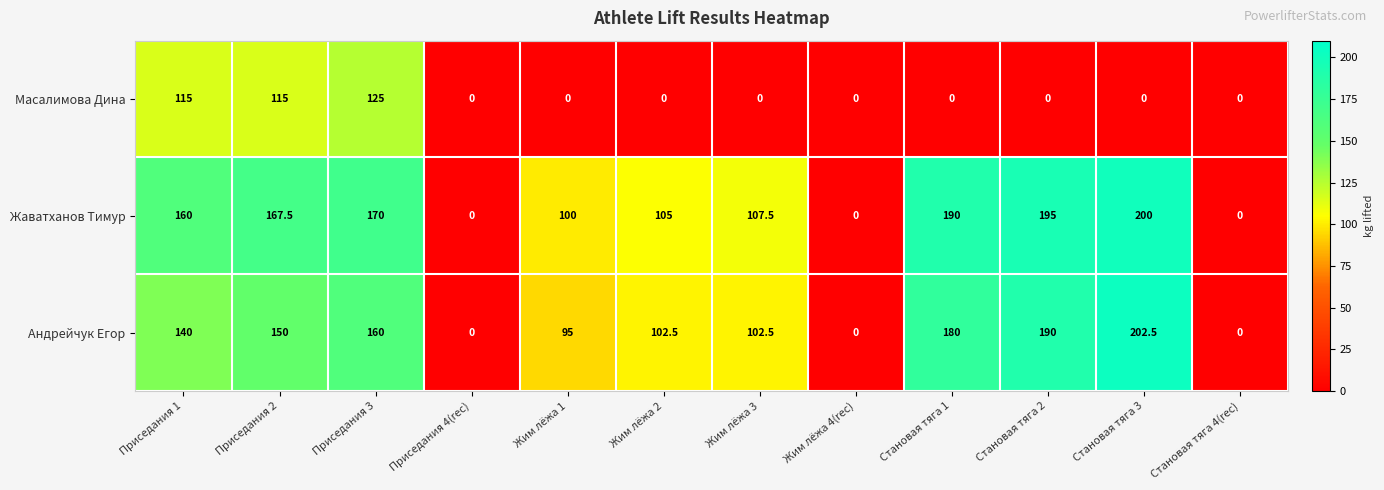

Is it true that Масалимова Дина equals -69.8 at Становая тяга 1?

False